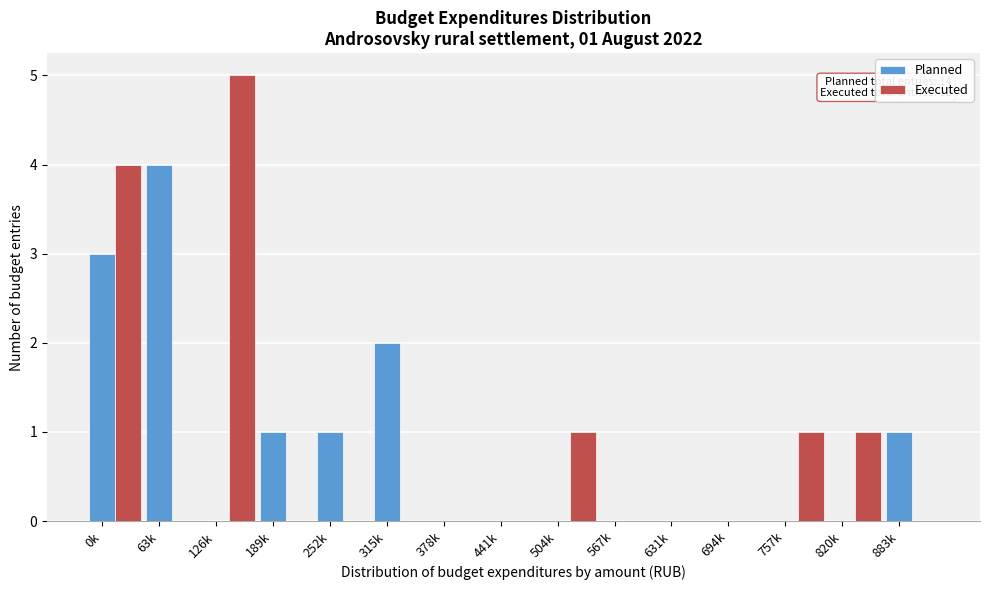

Which series changed the most between 0k and 126k?

Planned